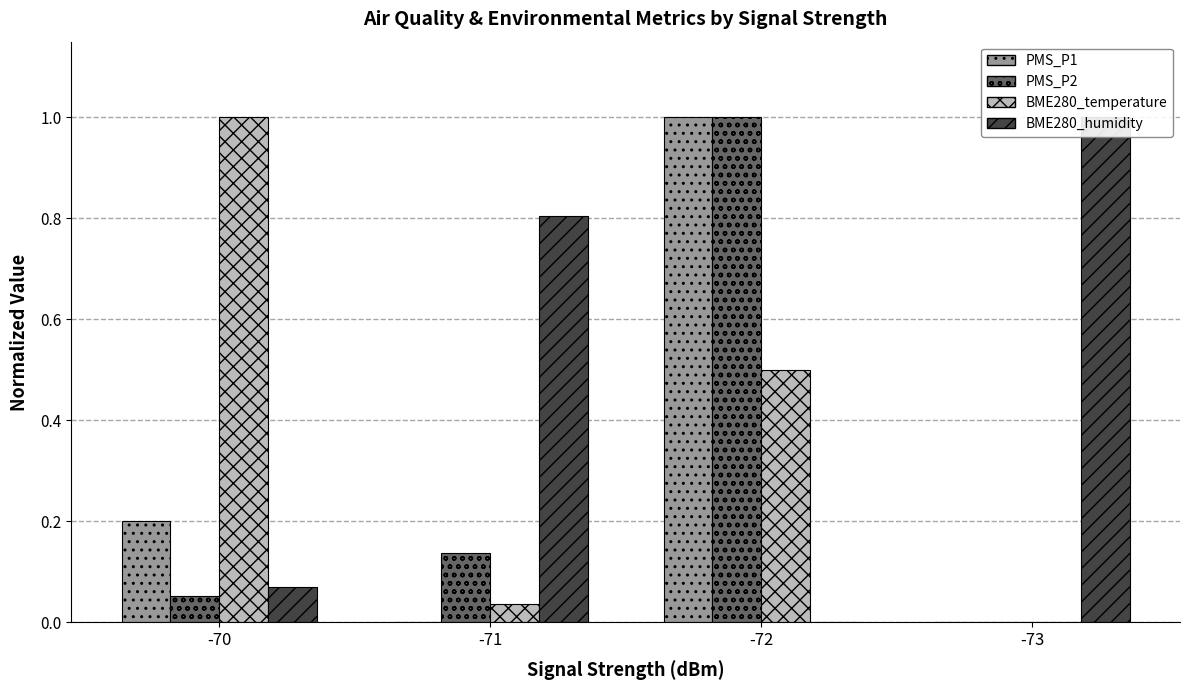

List the series in order of their peak value, lowest first.

PMS_P1, PMS_P2, BME280_temperature, BME280_humidity